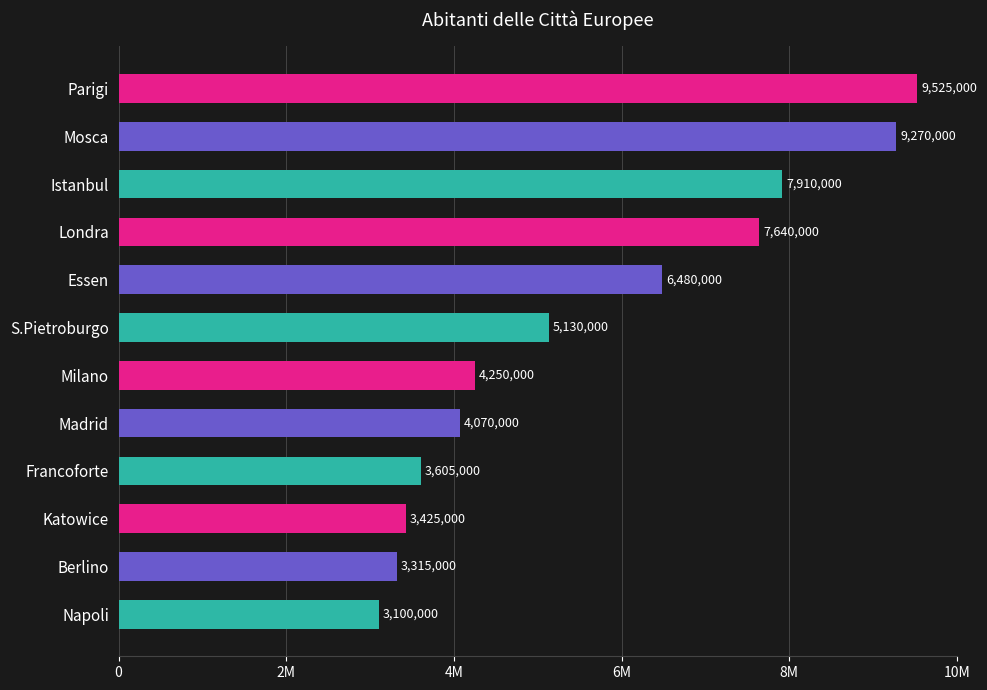

Rank the categories by value from lowest to highest.

Napoli, Berlino, Katowice, Francoforte, Madrid, Milano, S.Pietroburgo, Essen, Londra, Istanbul, Mosca, Parigi